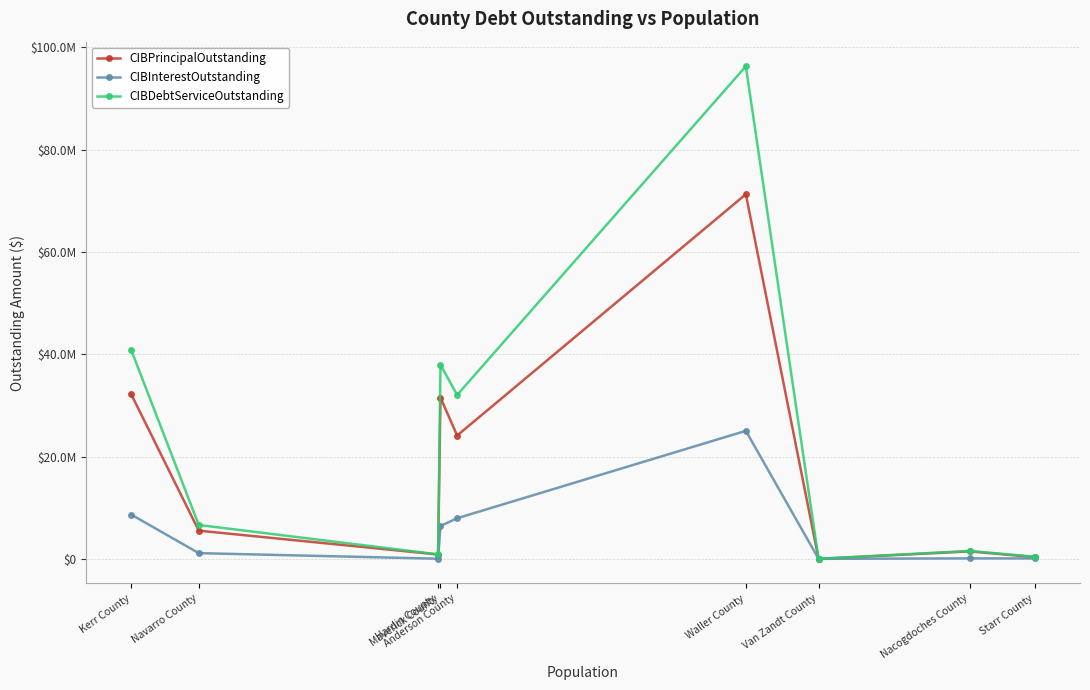

True or false: CIBDebtServiceOutstanding and CIBPrincipalOutstanding cross at least once.

False